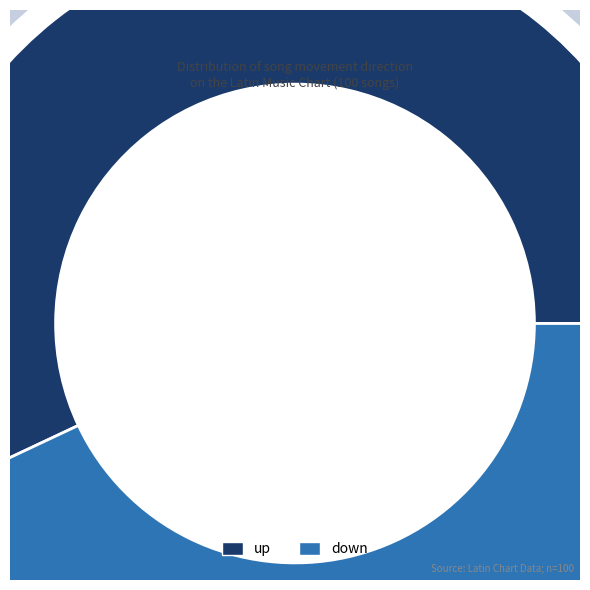

Which category has the smallest portion of the pie?

down